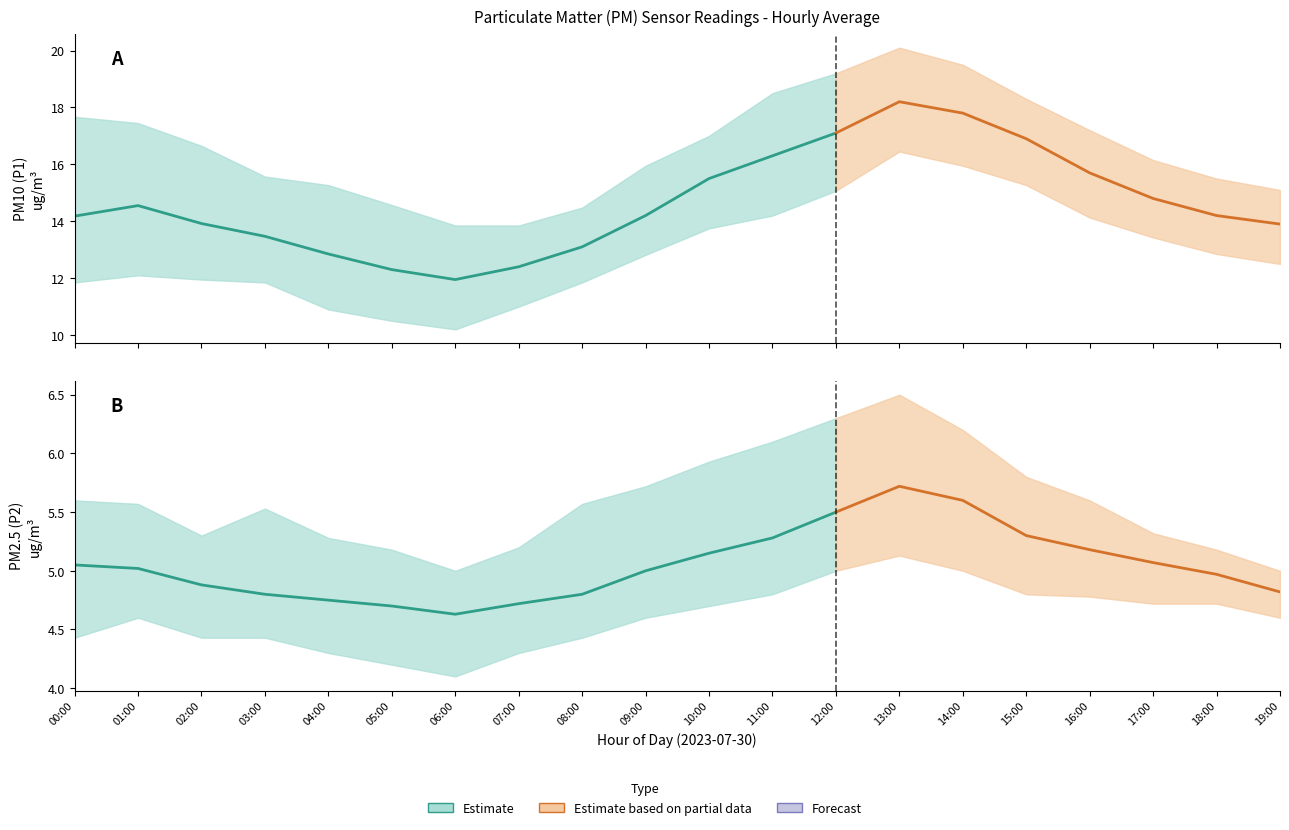

What is the label of the 14th point from the right?

06:00